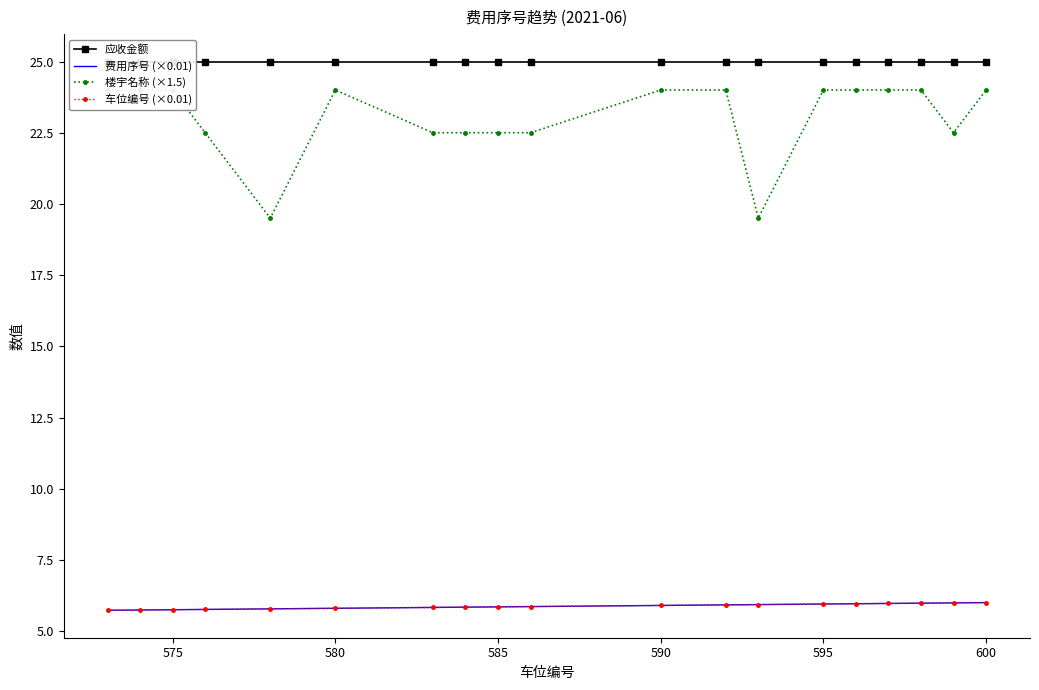

Is it true that 费用序号 (×0.01) equals 8.0 at 12?

False